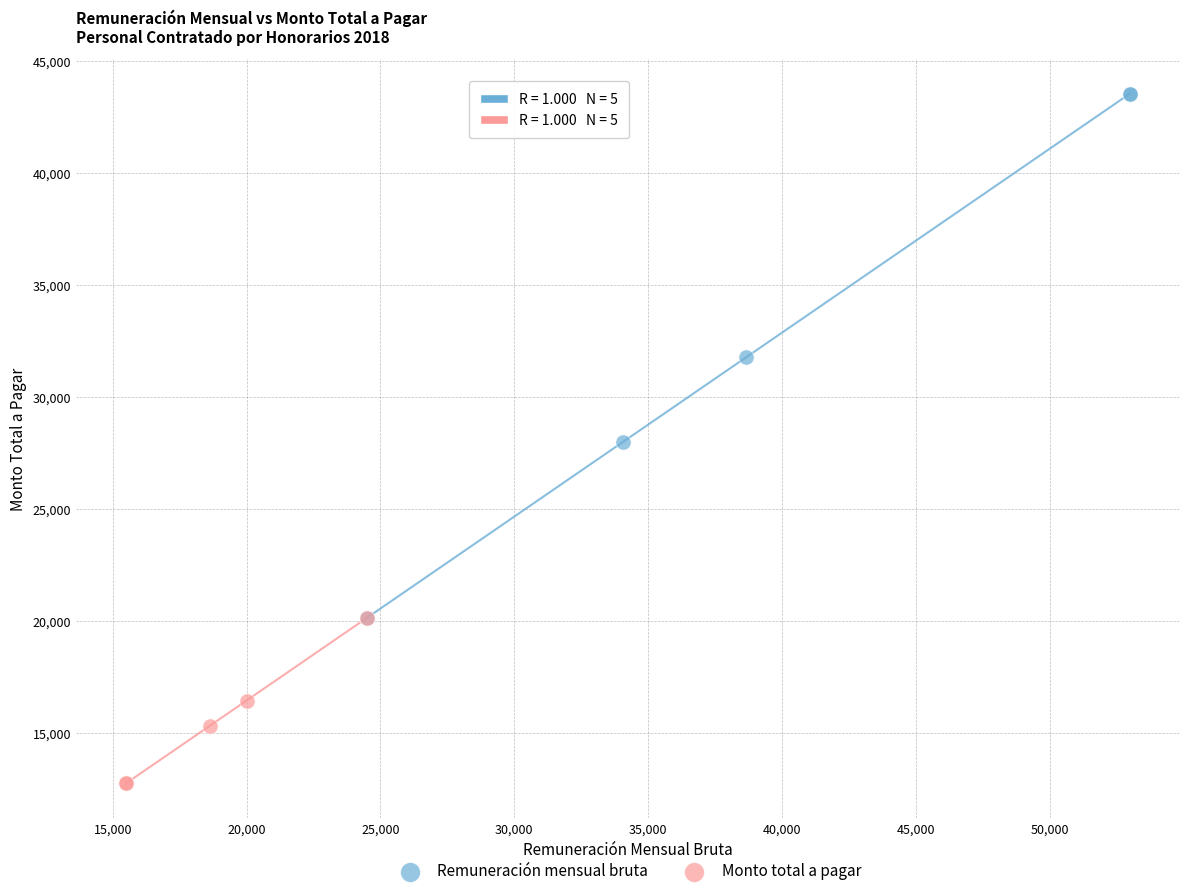

Which series contains the highest Y value?

Remuneración mensual bruta